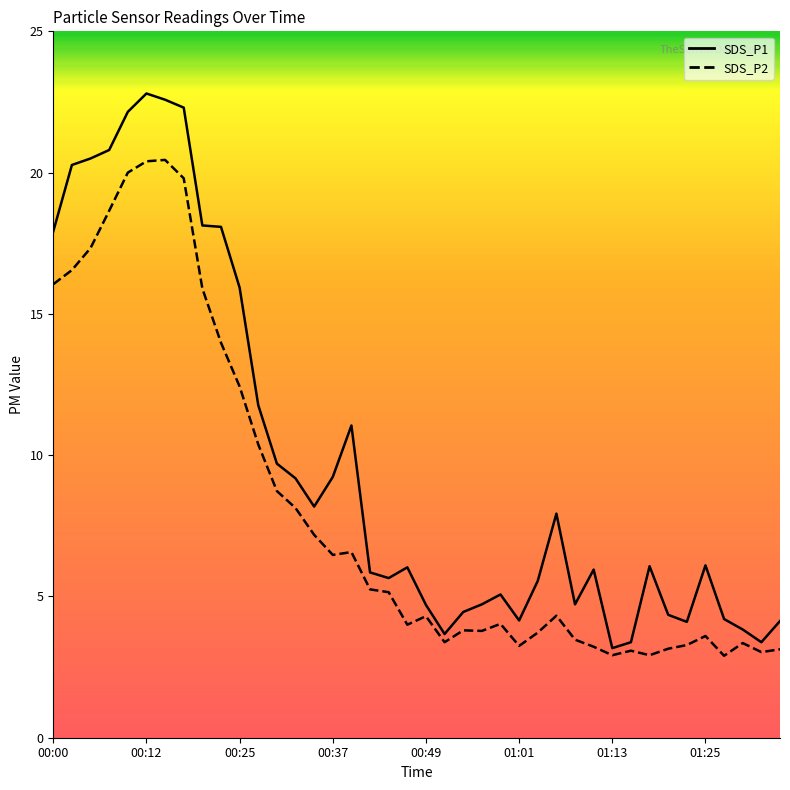

Where is SDS_P1 nearest to the value 12?

00:27